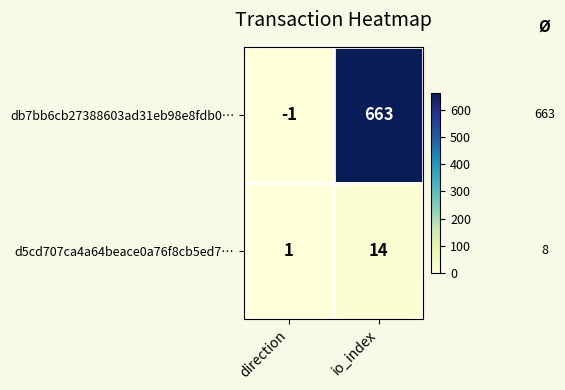

Which series has the largest total across all categories?

db7bb6cb27388603ad31eb98e8fdb0…